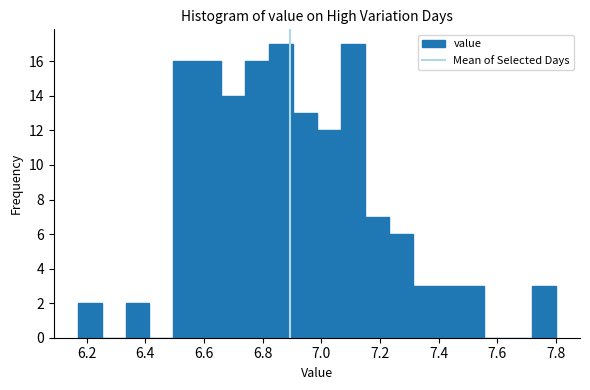

How tall is the bar that spans 6.58 to 6.66 on the x-axis? Neither the bar edges nor the heights are printed on the chart, so give them approximately, as read against the axes.

16